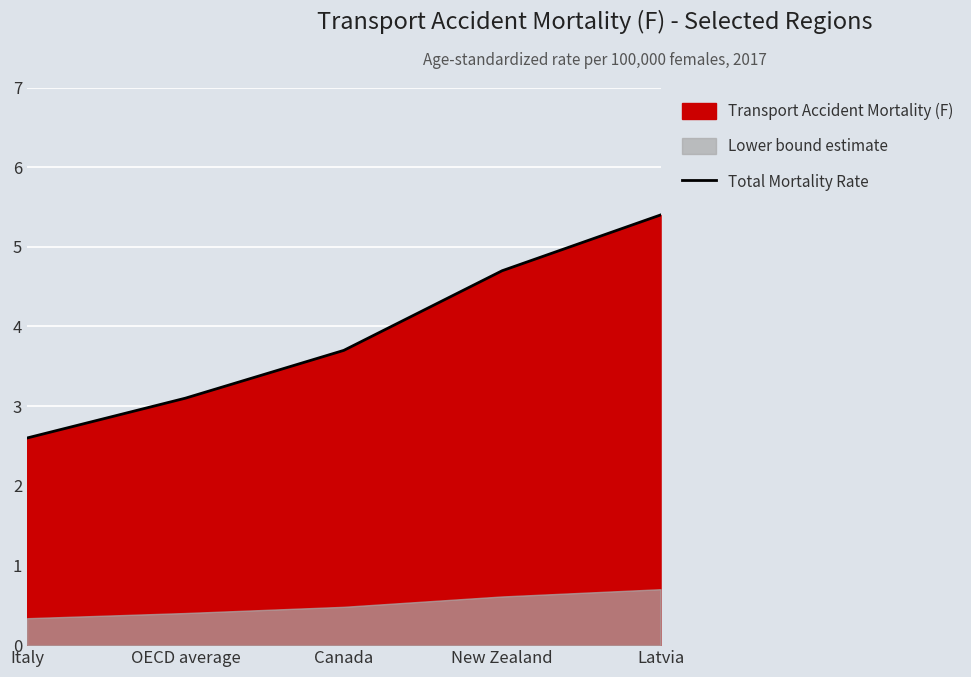

Where is Total Mortality Rate nearest to the value 4?

Canada